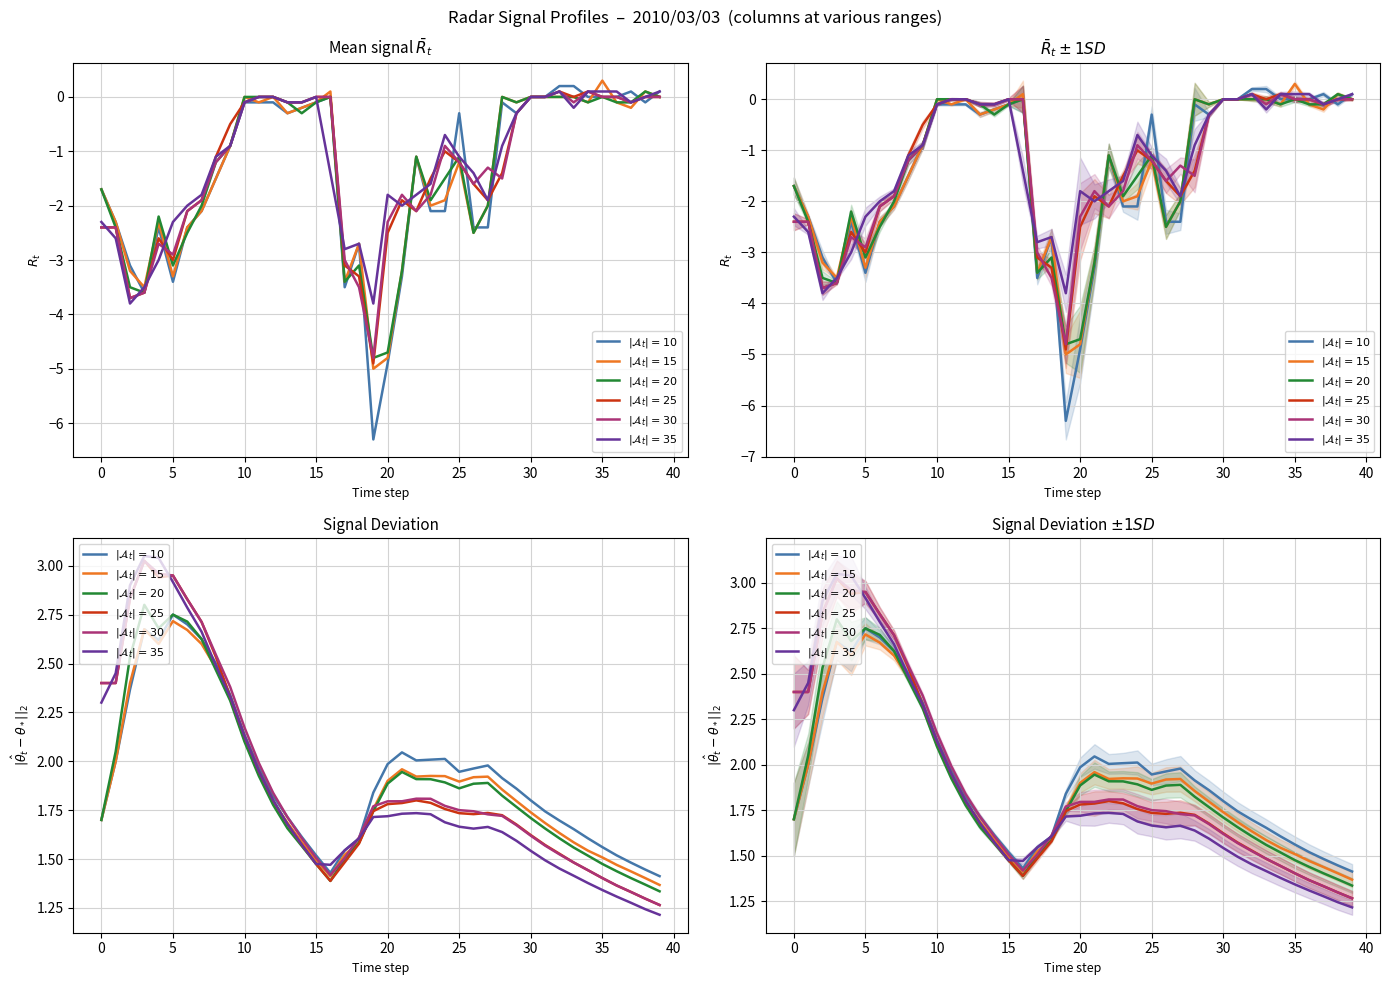

At which category is the sum across all series the highest?

10